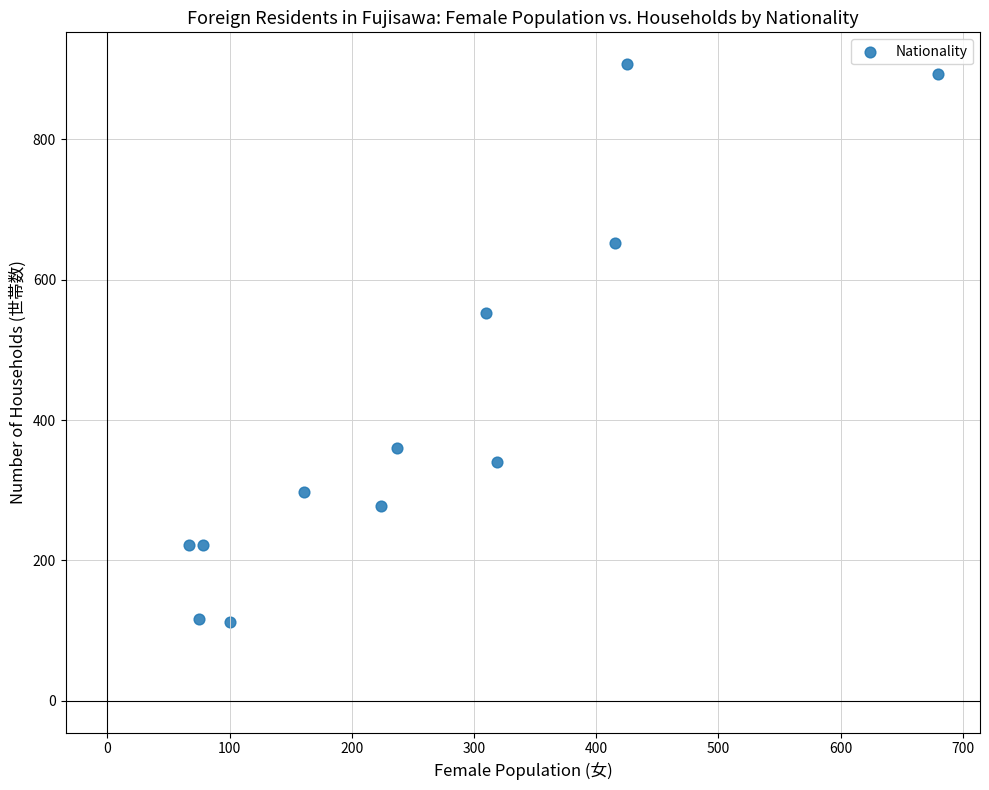

What is the range of Y values (max minus min)?

795